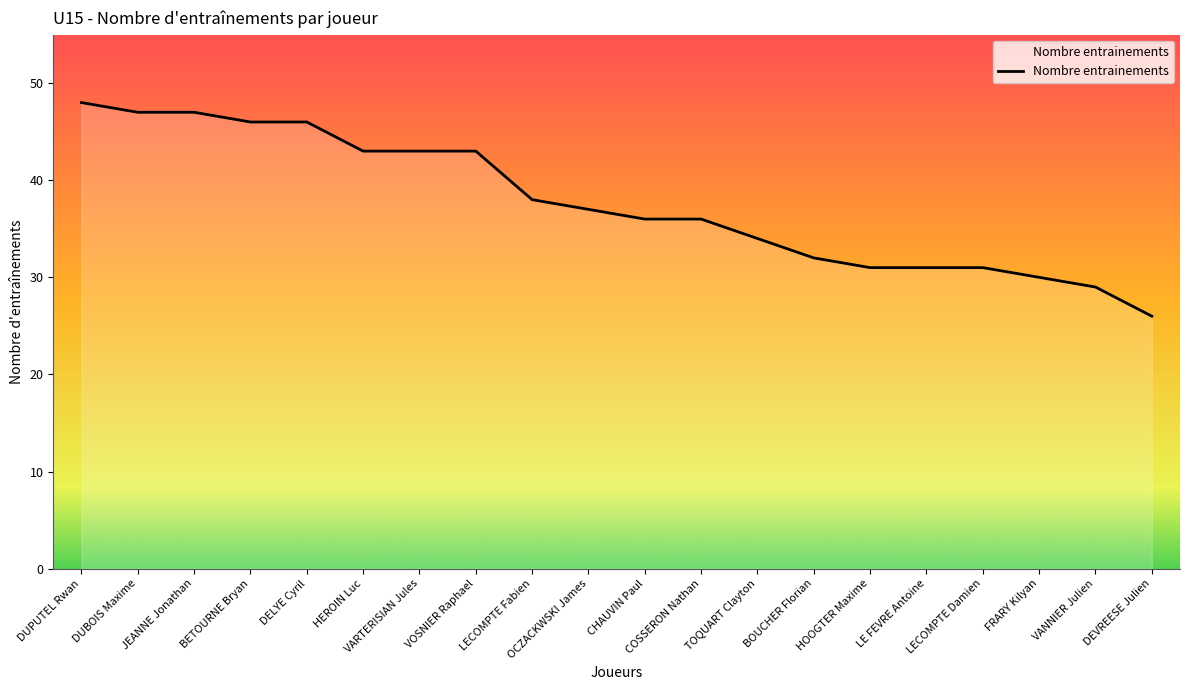

True or false: the data shows 47 at DUBOIS Maxime.

True